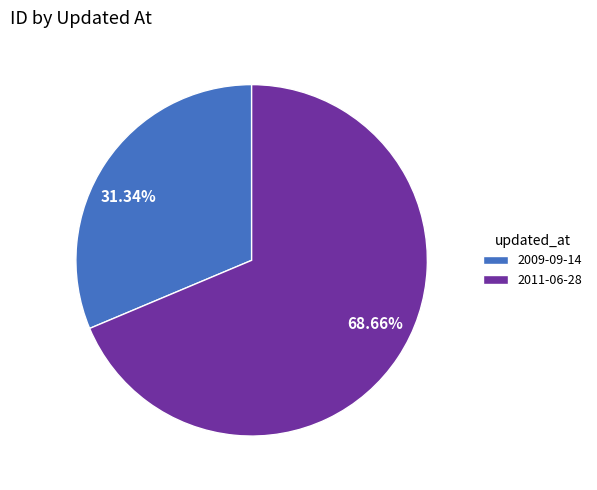

The 2011-06-28 slice represents 77% of the pie. True or false?

False